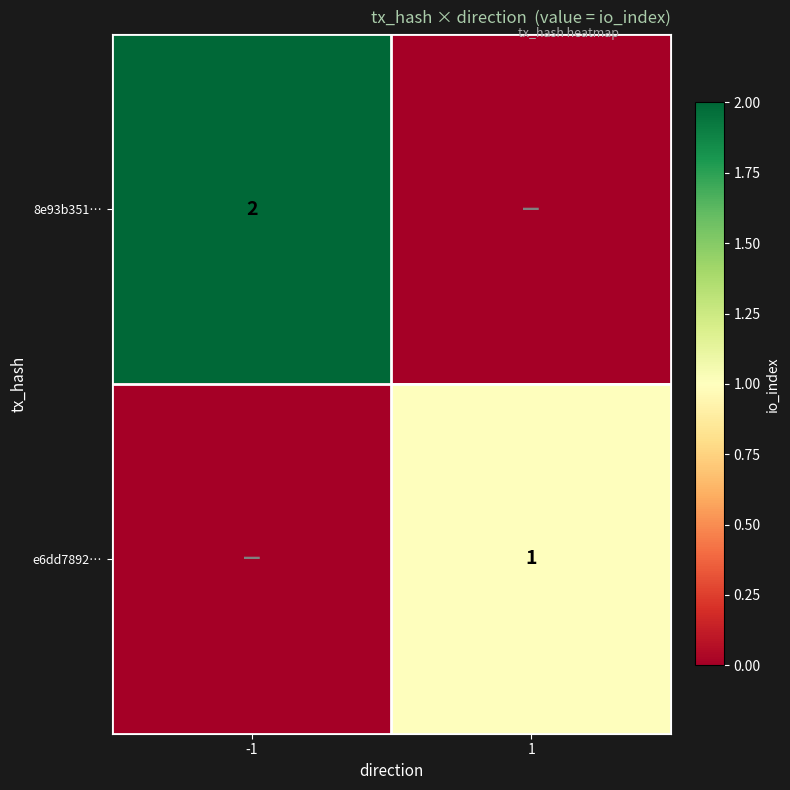

True or false: 8e93b351… has a value of 3 at -1.

False